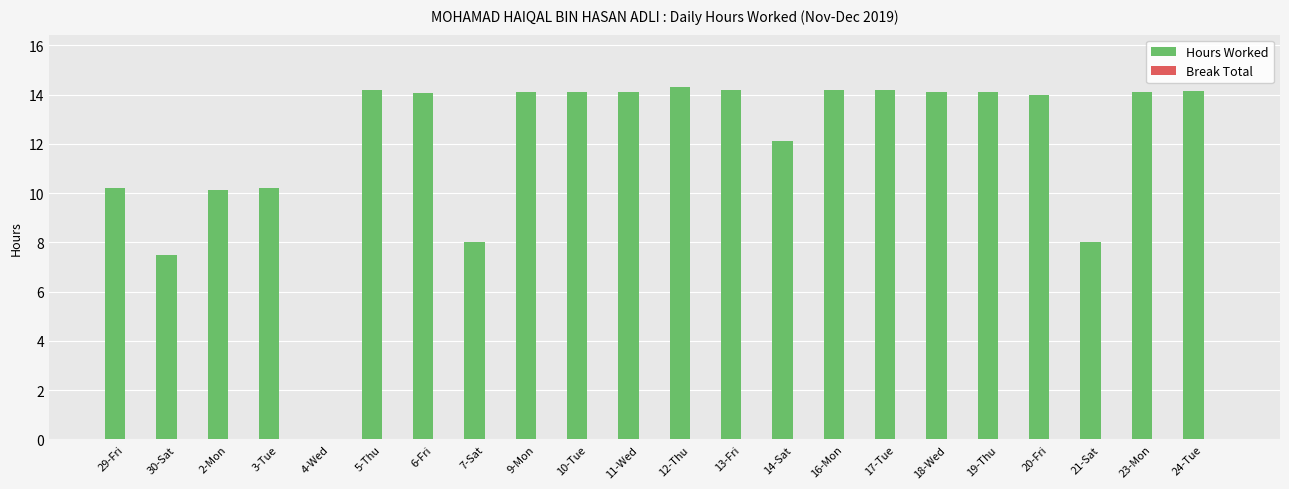

What is the sum of the values at 21-Sat and 20-Fri?

22.0